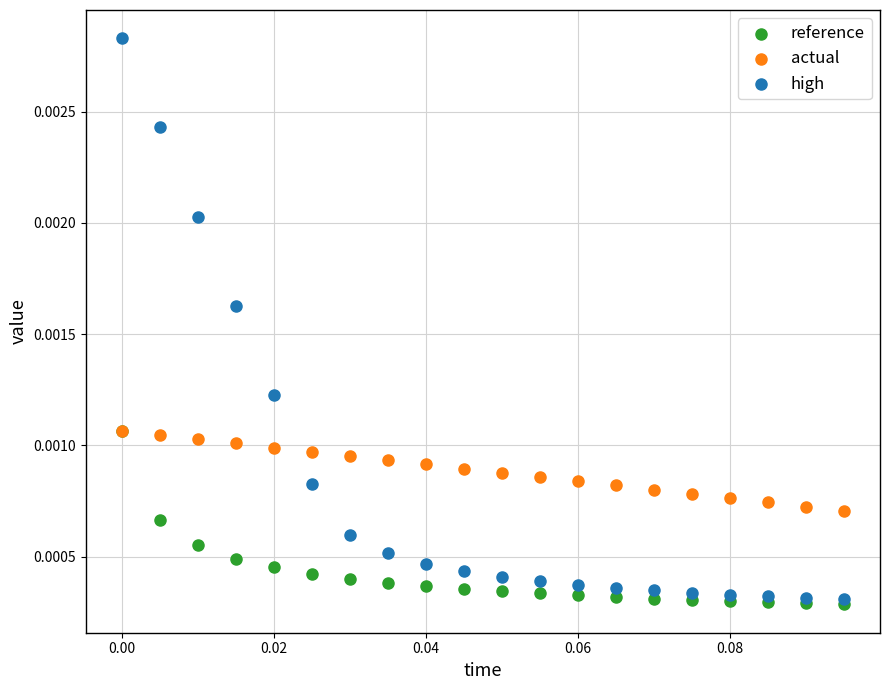

Which series contains the lowest Y value?

reference